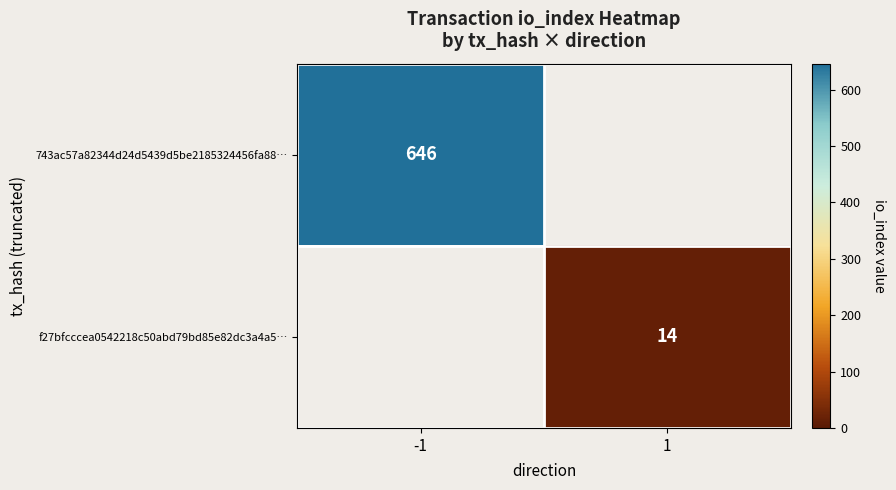

The 743ac57a82344d24d5439d5be2185324456fa88… series shows 1002 at -1. True or false?

False